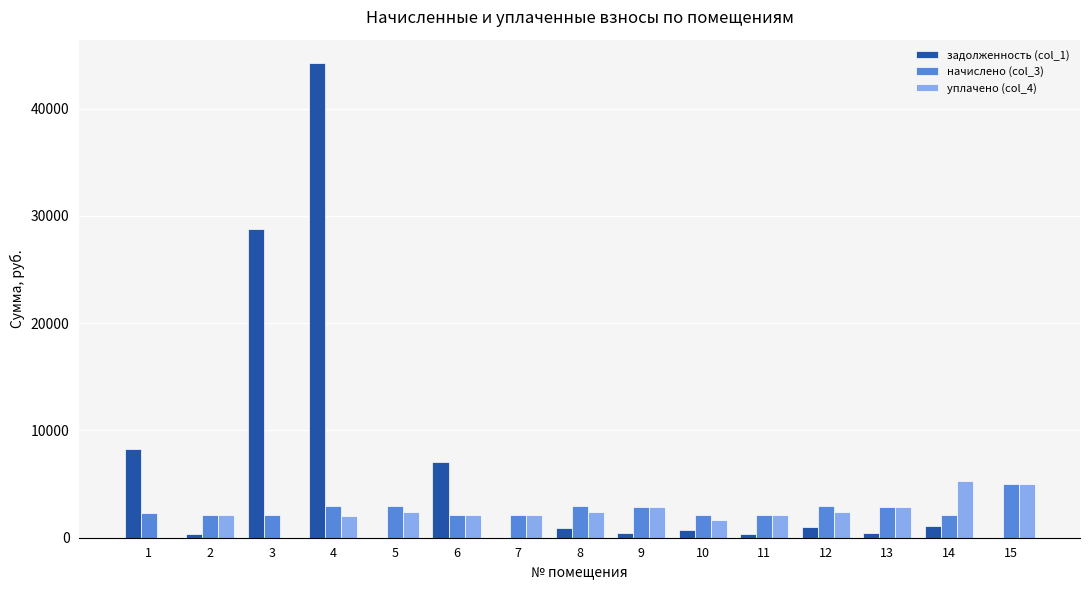

Which category has the highest value in the начислено (col_3) series?

15